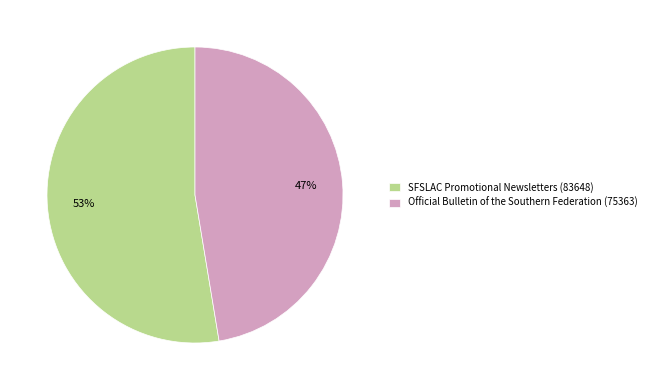

Which slice represents more than half of the pie?

SFSLAC Promotional Newsletters (83648)